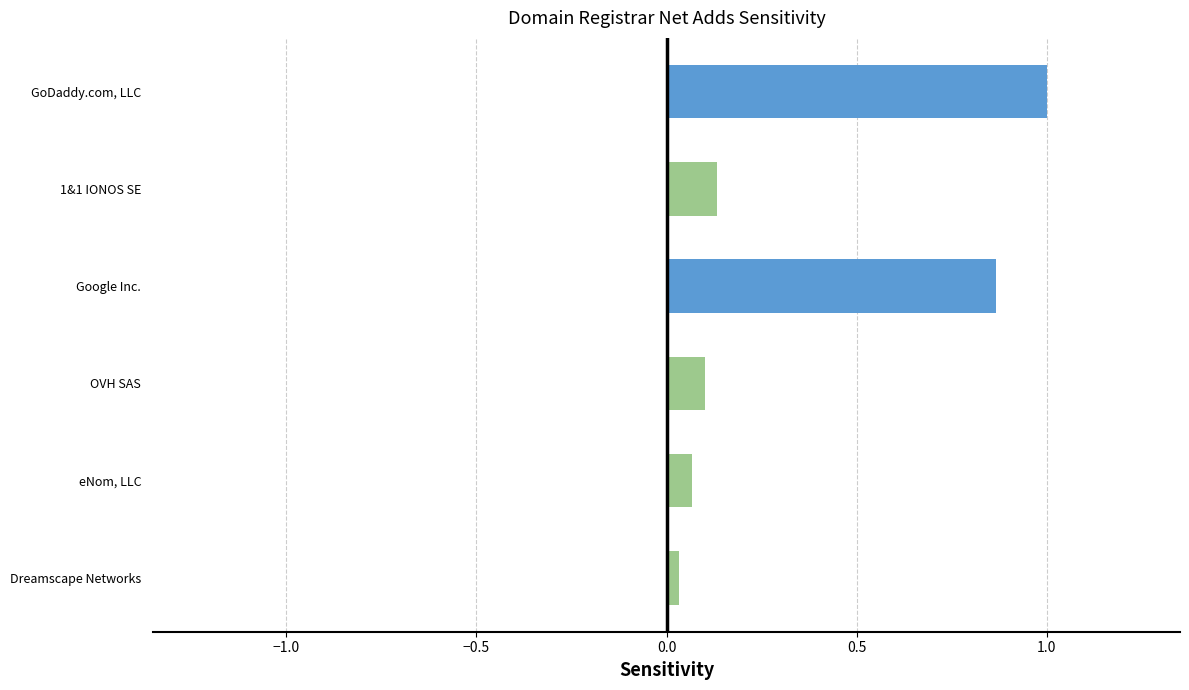

List the labels in order of value, smallest first.

Dreamscape Networks, eNom, LLC, OVH SAS, 1&1 IONOS SE, Google Inc., GoDaddy.com, LLC